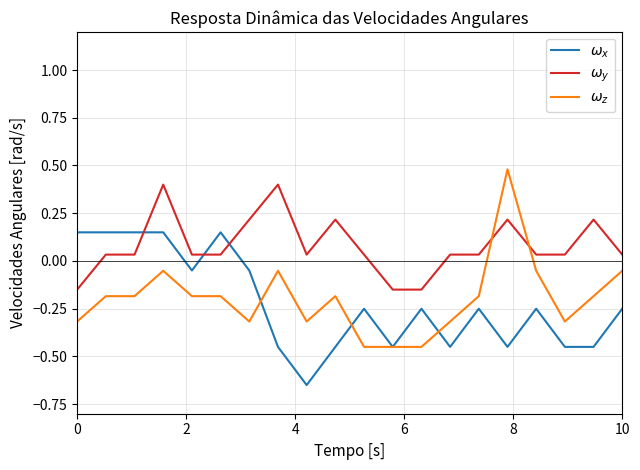

How many values in the $\omega_x$ series exceed 0?

5